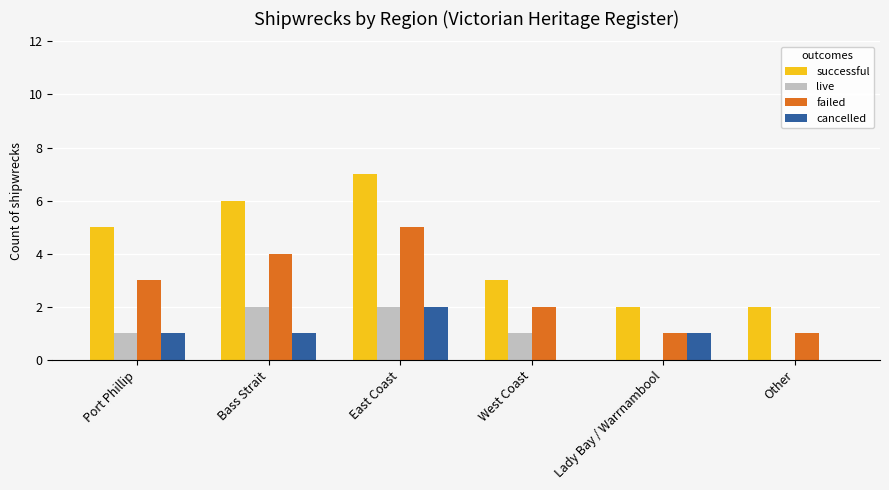

At which label does successful reach its peak?

East Coast